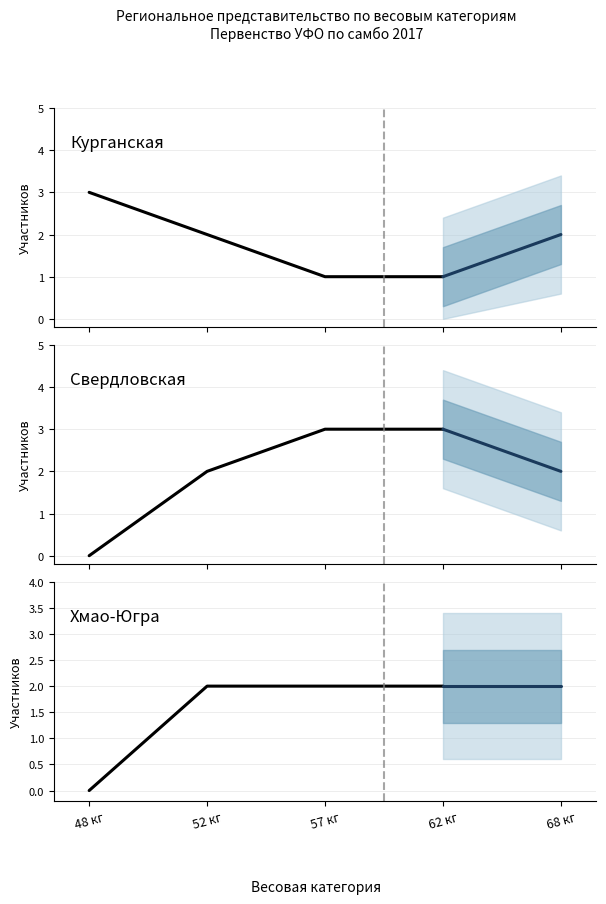

True or false: 2nd place and 3rd place cross at least once.

False